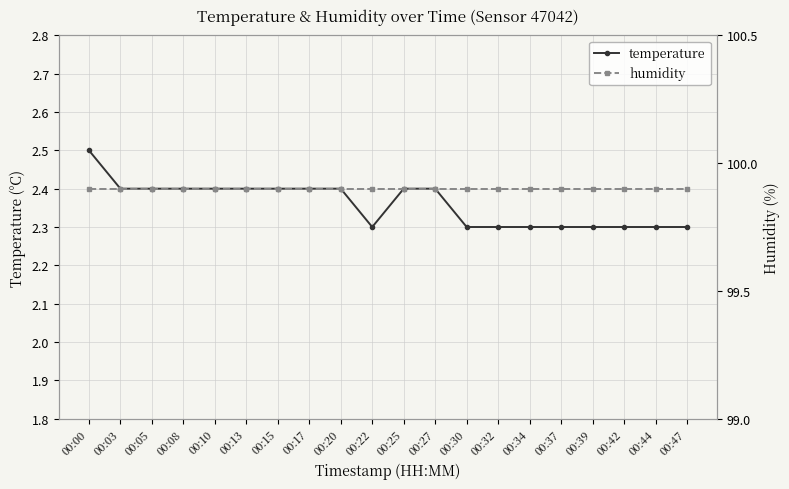

The value of temperature at 00:22 is 2.3. True or false?

True